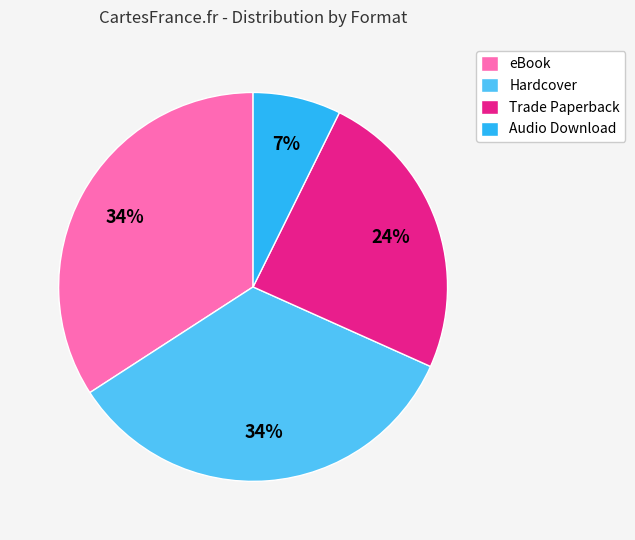

To the nearest percent, what is the difference between the largest and smallest slice percentages?

27%